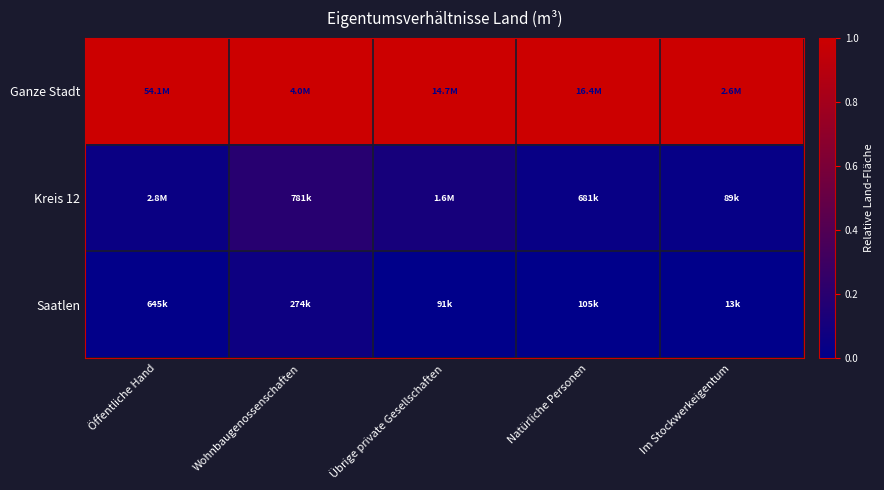

Reading right to left, what are all the values shown in this chart?

Ganze Stadt: Im Stockwerkeigentum=1.0	Natürliche Personen=1.0	Übrige private Gesellschaften=1.0	Wohnbaugenossenschaften=1.0	Öffentliche Hand=1.0
Kreis 12: Im Stockwerkeigentum=0.0	Natürliche Personen=0.0	Übrige private Gesellschaften=0.1	Wohnbaugenossenschaften=0.2	Öffentliche Hand=0.1
Saatlen: Im Stockwerkeigentum=0.0	Natürliche Personen=0.0	Übrige private Gesellschaften=0.0	Wohnbaugenossenschaften=0.1	Öffentliche Hand=0.0